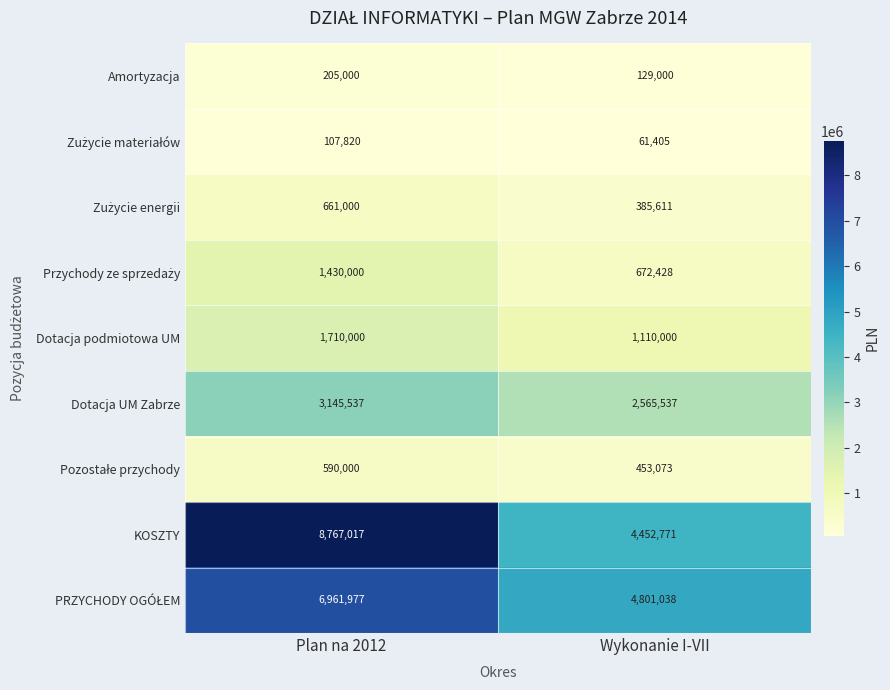

The KOSZTY series shows 4452771 at Wykonanie I-VII. True or false?

True